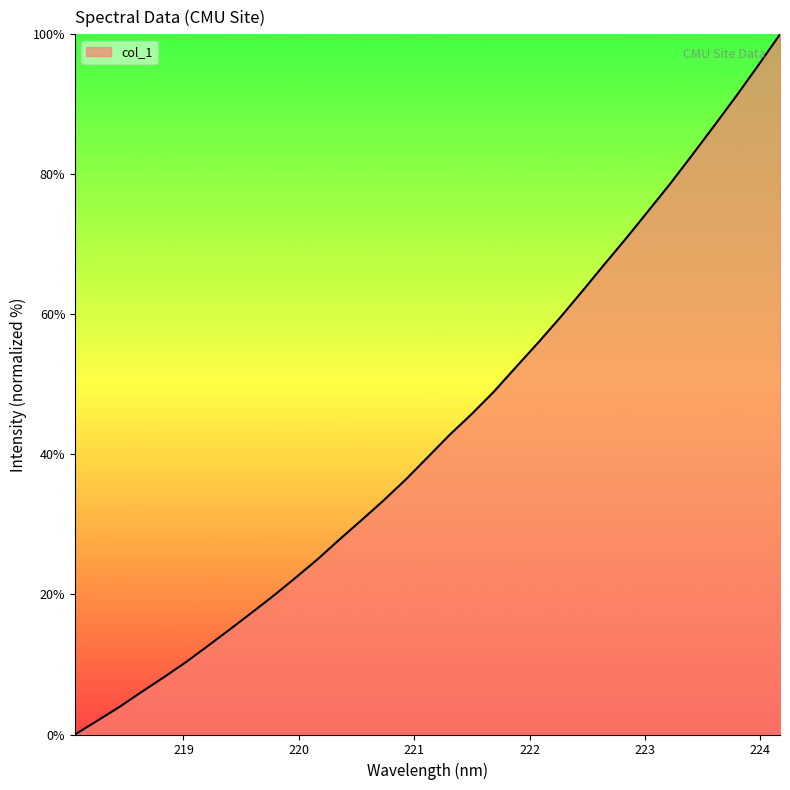

What is the greatest value displayed?

100.0